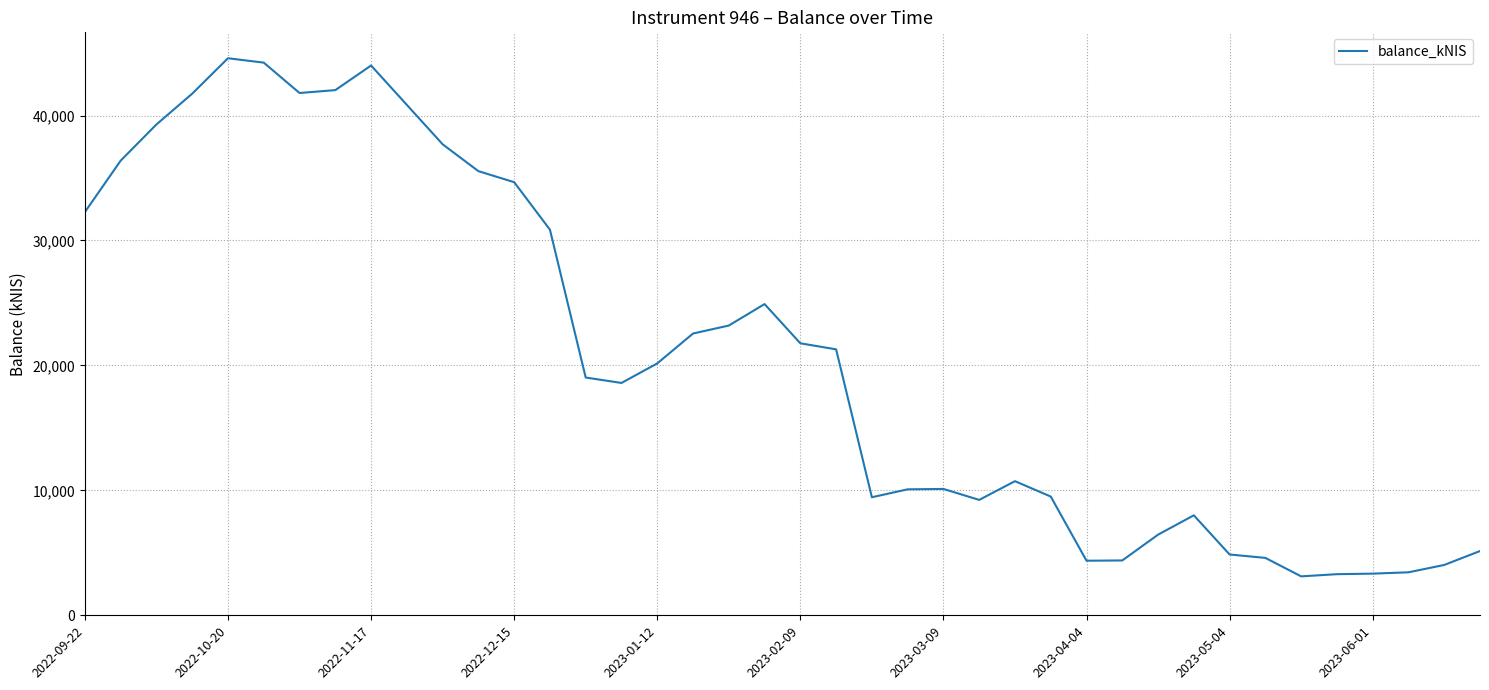

What is the smallest value displayed?

3116.3